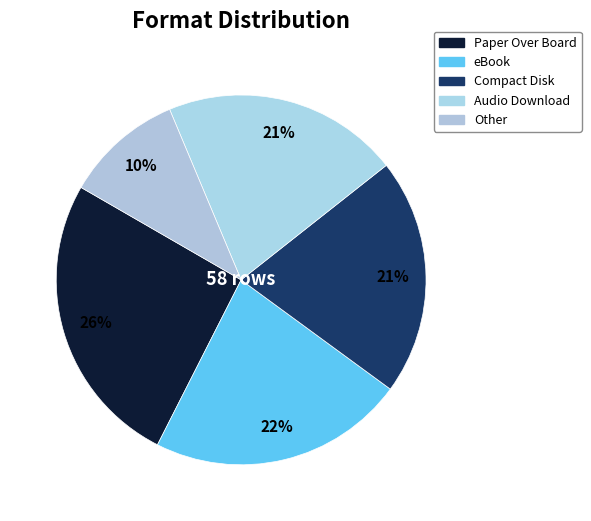

What is the smallest slice in the pie chart?

Other